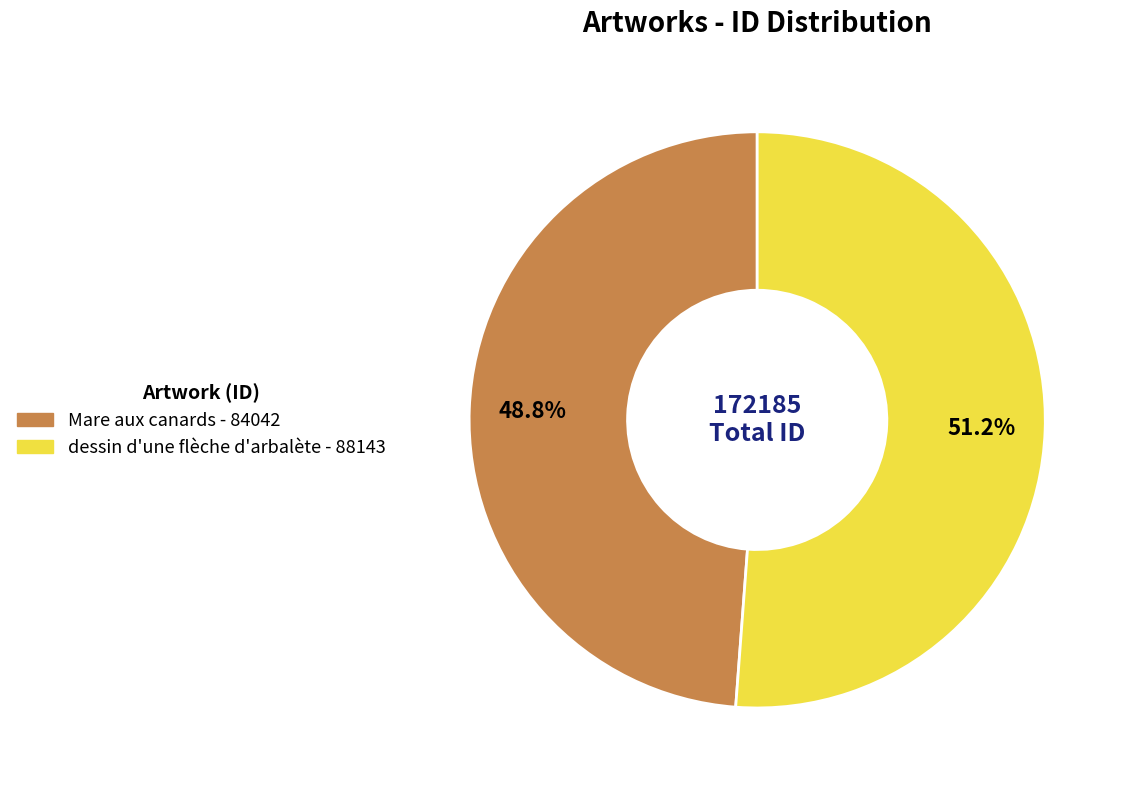

Count the number of slices in the pie.

2